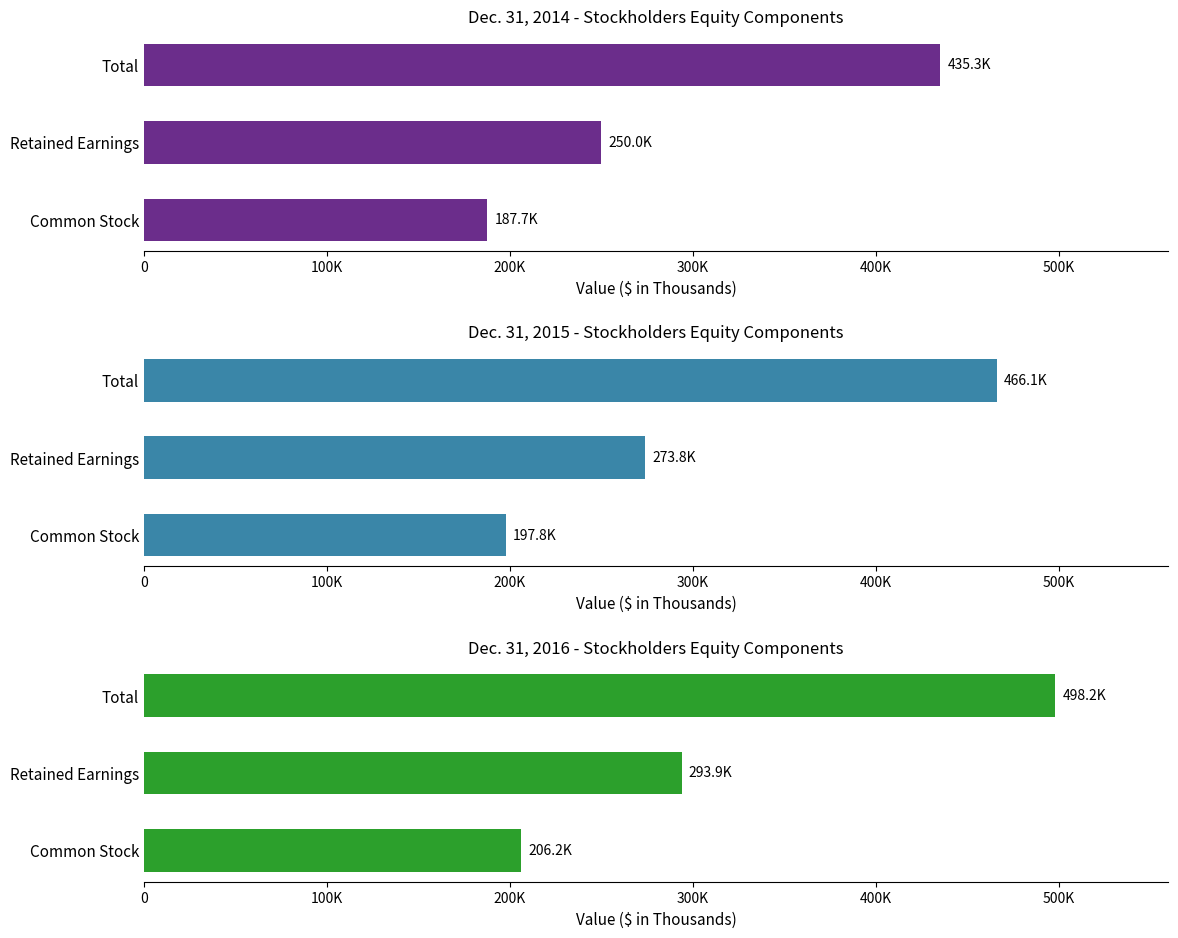

List the series in order of their overall mean, highest first.

Dec. 31, 2016, Dec. 31, 2015, Dec. 31, 2014